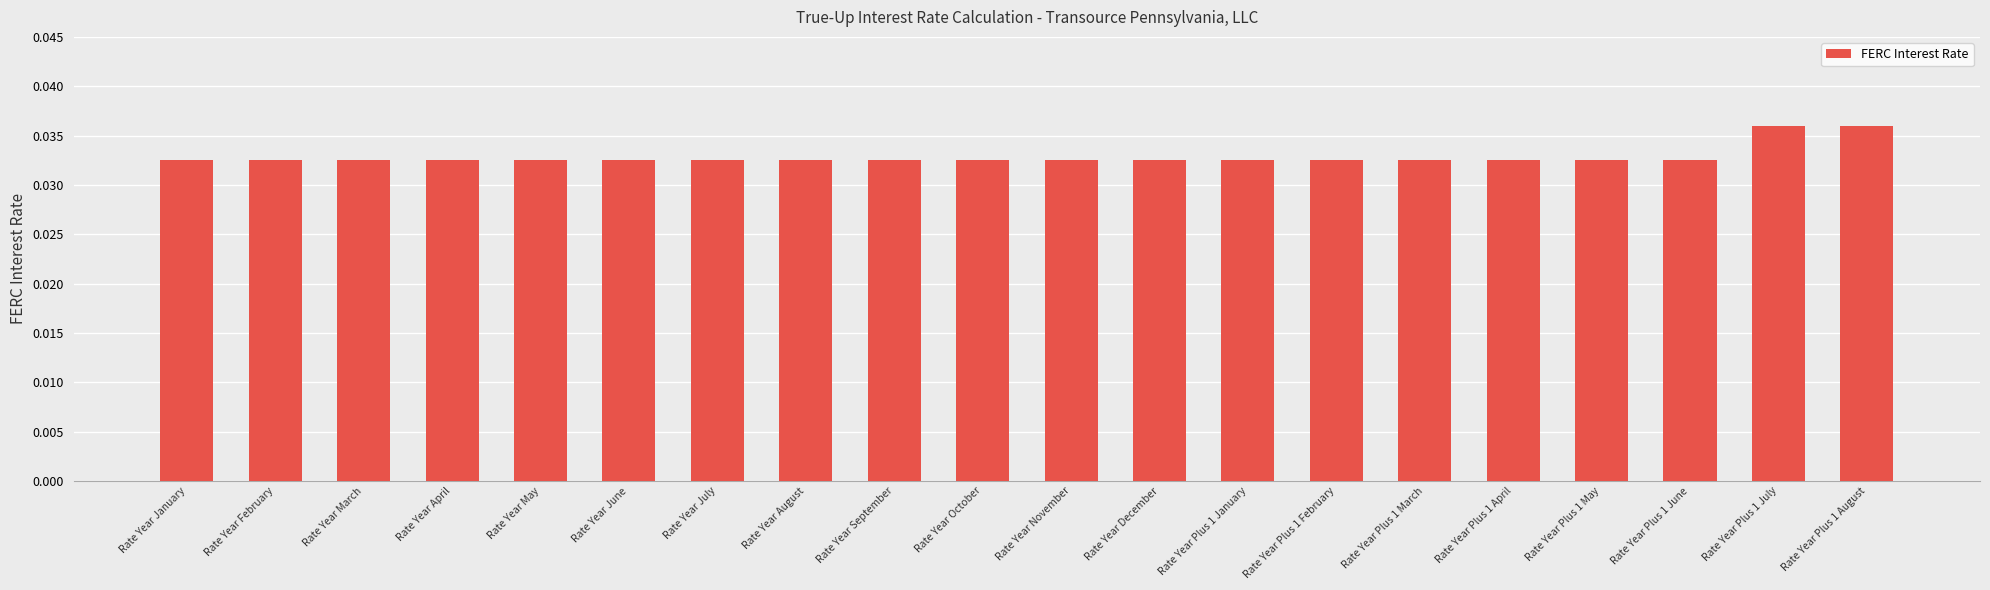

Are the bars horizontal?

No